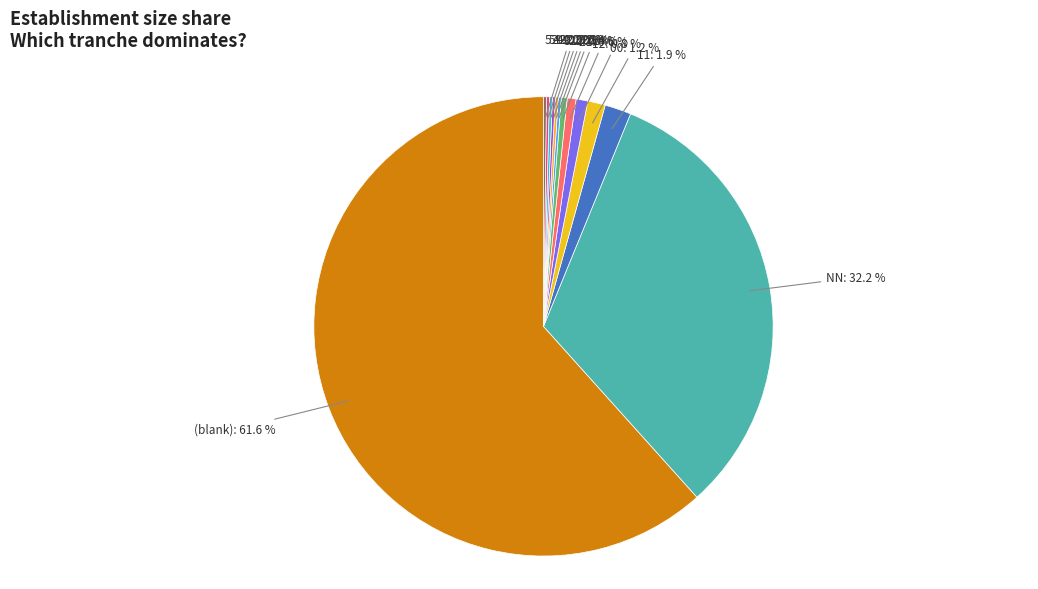

What portion of the pie excludes 11?

98.1%